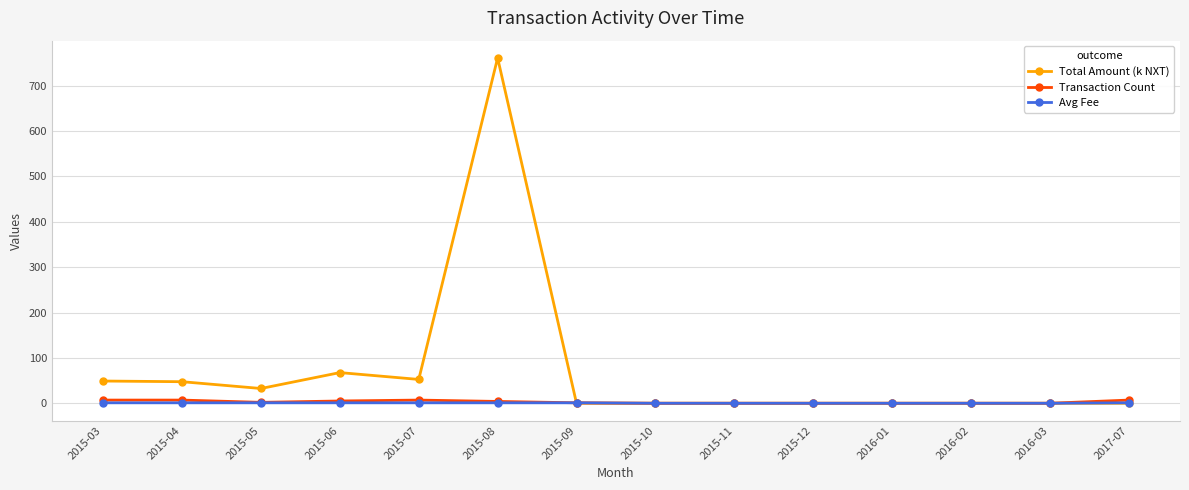

What position from the right is 2015-03?

14